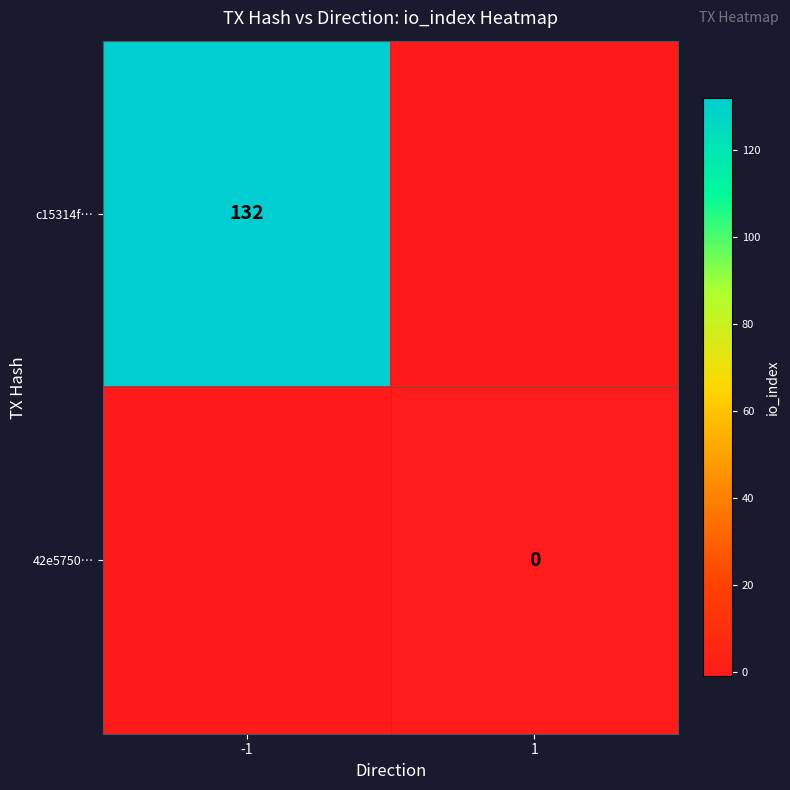

Is the value of c15314f… at -1 greater than the value of 42e5750… at 1?

Yes